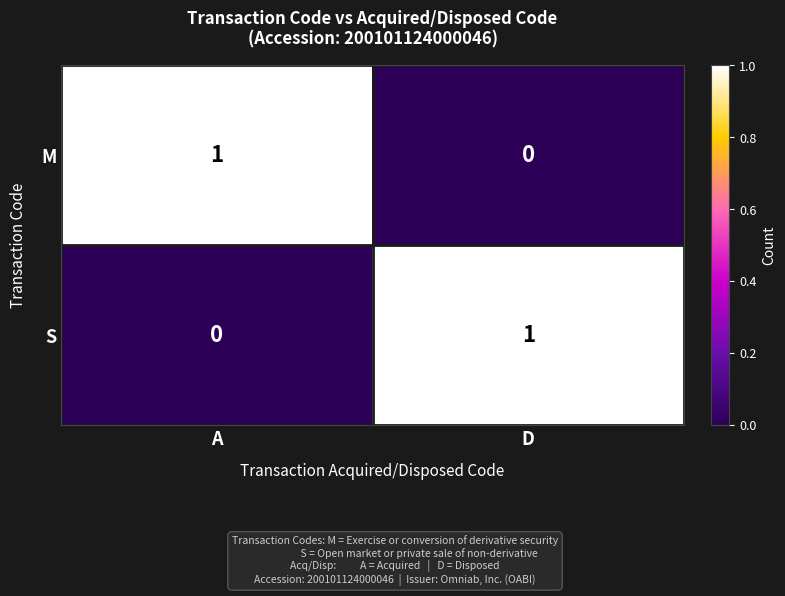

At which label is S closest to 0?

A